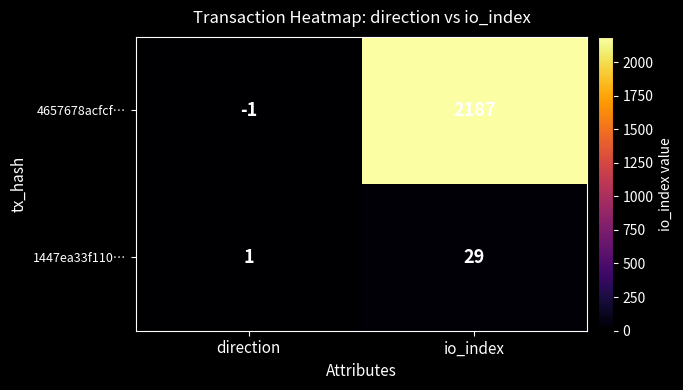

Rank the series at direction from lowest to highest value.

4657678acfcf…, 1447ea33f110…